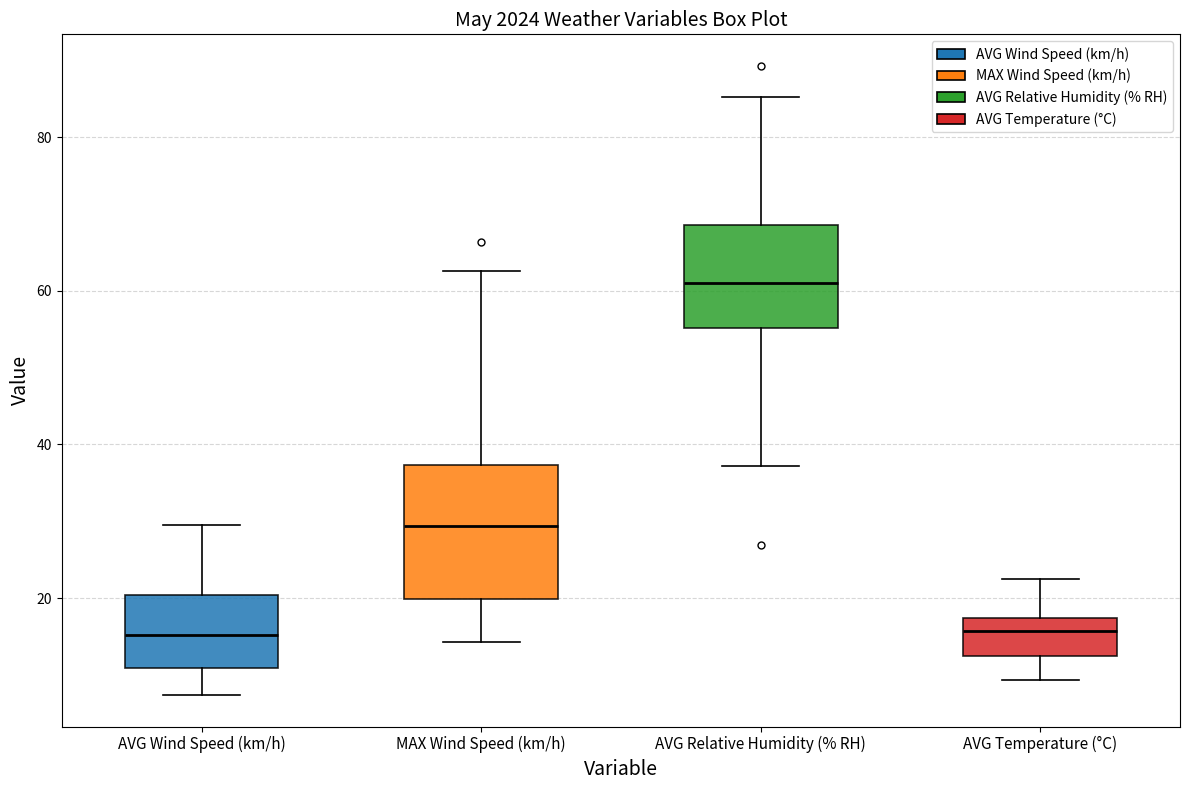

Reading left to right, read every box against the y-axis: the position of its median line, the range the box covers, and the ends of its whiskers. The values are not printed on the chart, so give them approximately, as read against the axis.

AVG Wind Speed (km/h): median 16, box 10 to 20, whiskers 8 to 30
MAX Wind Speed (km/h): median 30, box 20 to 38, whiskers 14 to 62
AVG Relative Humidity (% RH): median 62, box 56 to 68, whiskers 38 to 86
AVG Temperature (°C): median 16, box 12 to 18, whiskers 10 to 22